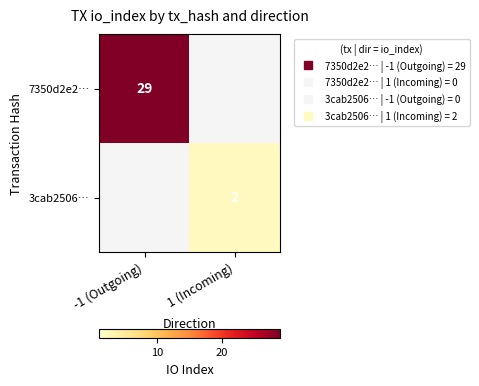

Is it true that 7350d2e2… equals 29.0 at -1 (Outgoing)?

True